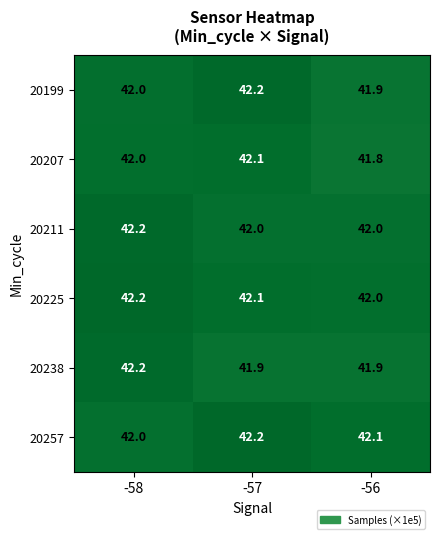

What is the spread (max minus min) of values at -56?

0.3